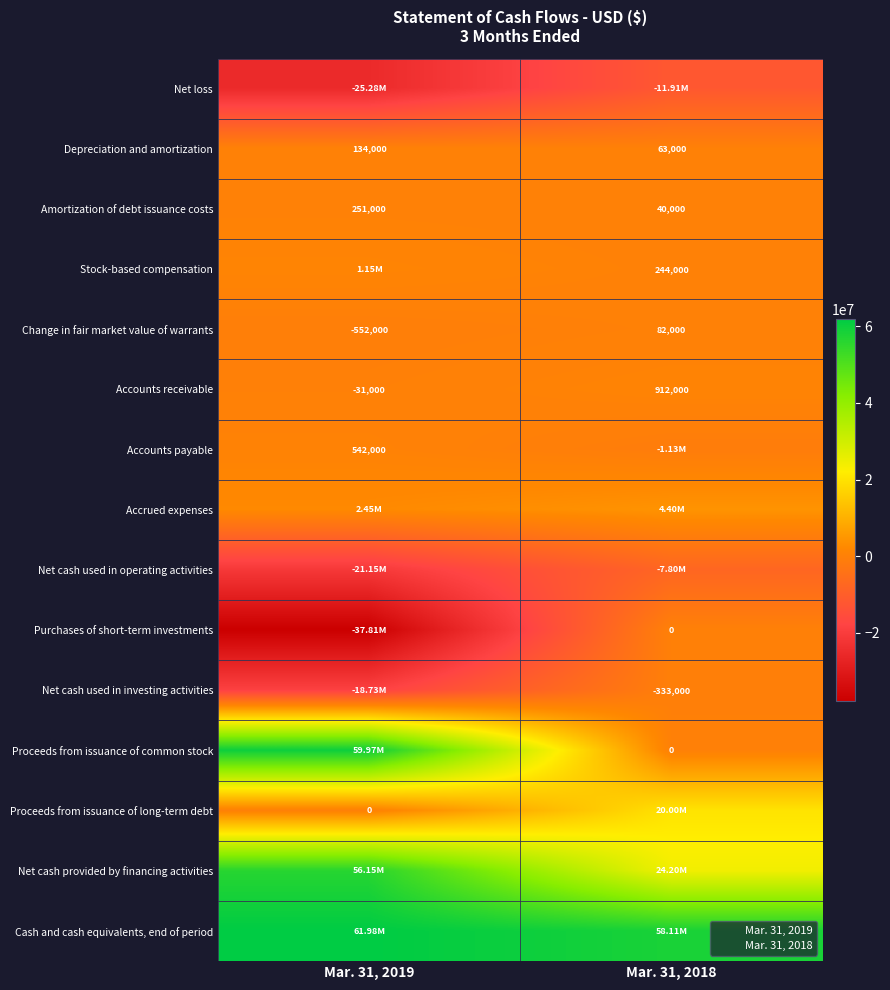

Count the number of data series in this chart.

15